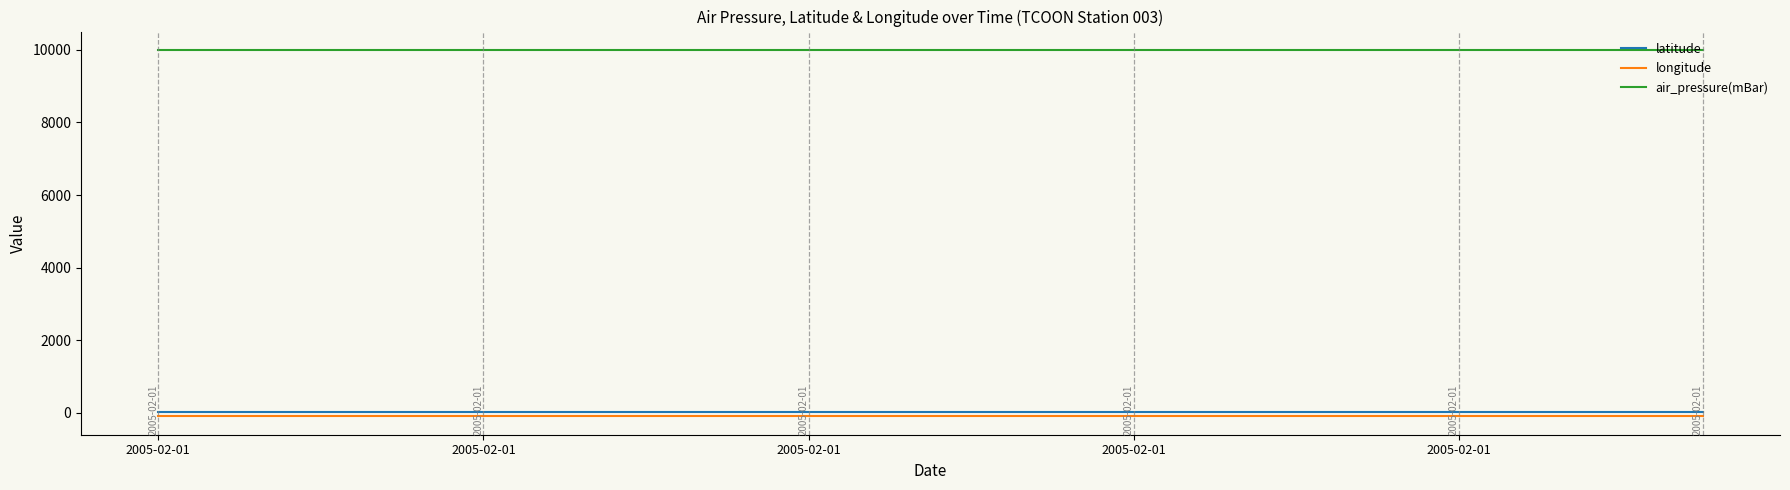

Count the number of data series in this chart.

3